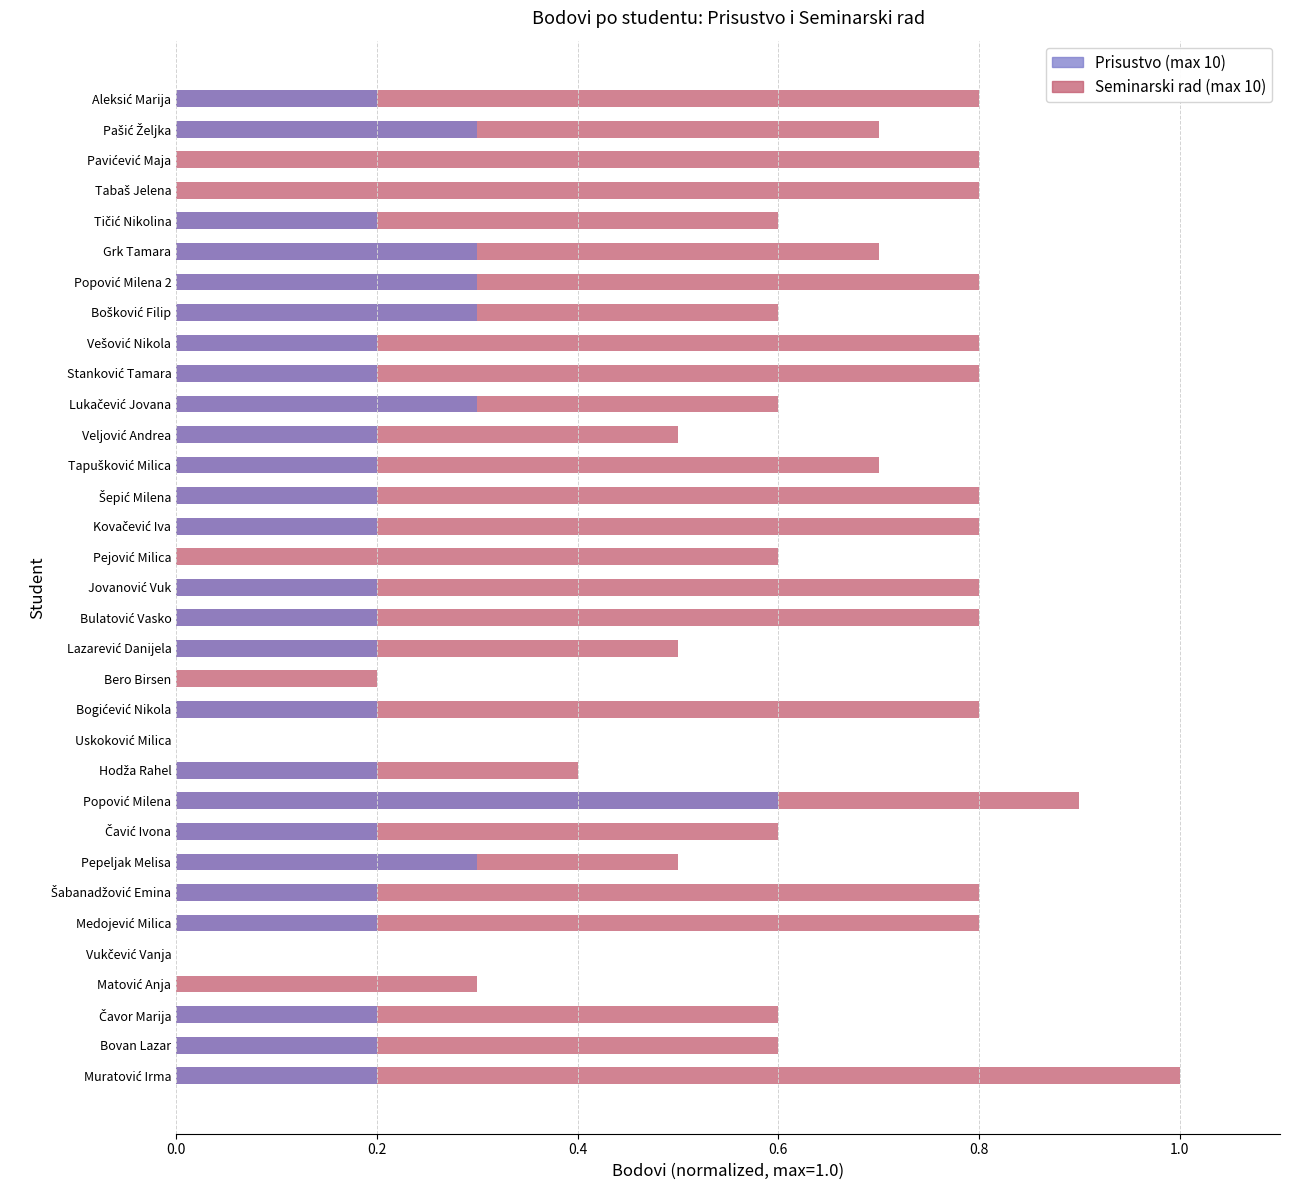

What is the difference between the maximum and minimum values in the Prisustvo (max 10) series?

0.6